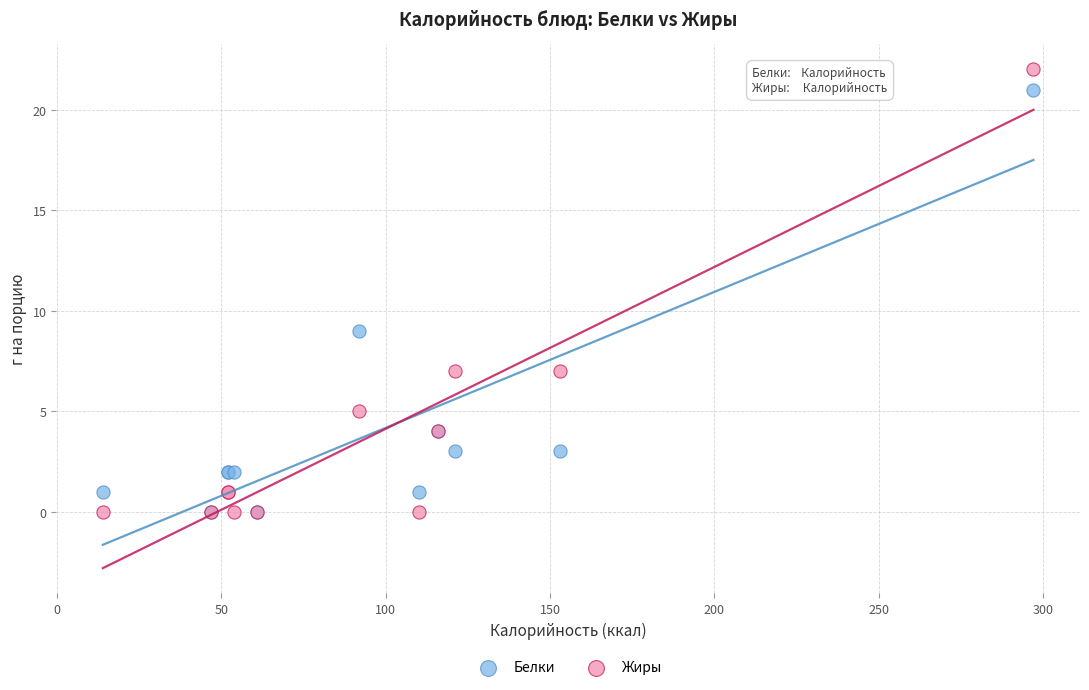

In the Белки series, what Y value is closest to 10?

9